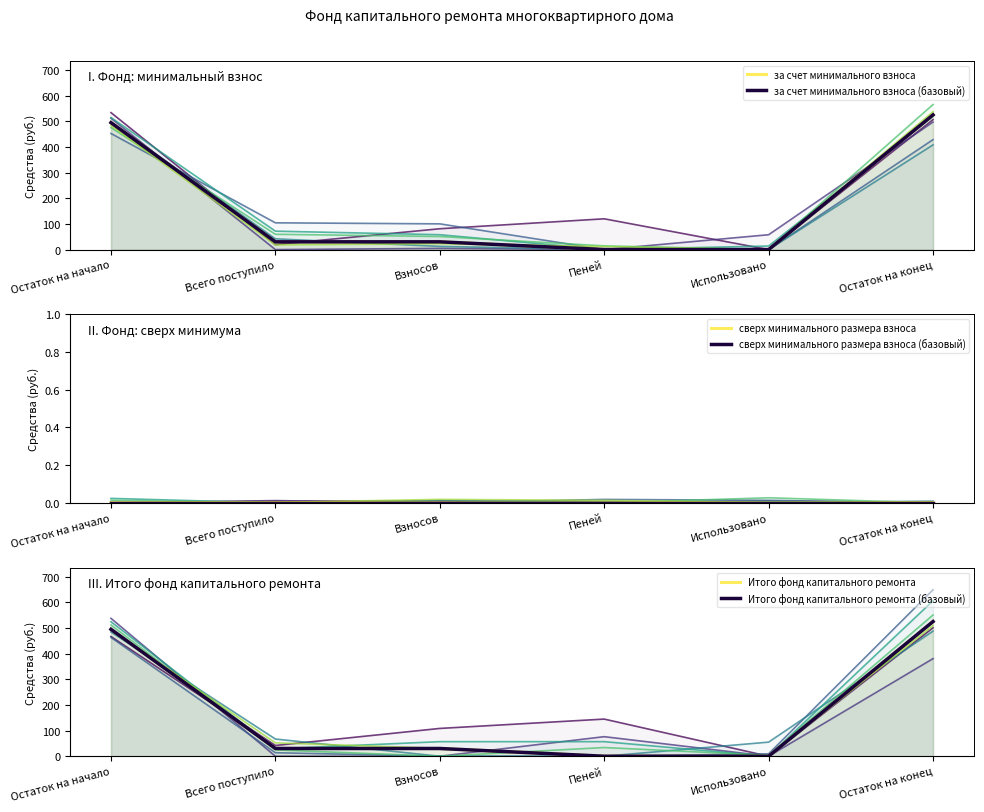

Reading right to left, list all the values displayed in this chart.

за счет минимального взноса: Остаток на конец=525.3	Использовано=0.0	Пеней=0.1	Взносов=30.2	Всего поступило=30.3	Остаток на начало=495.0
за счет минимального взноса (базовый): Остаток на конец=525.3	Использовано=0.0	Пеней=0.1	Взносов=30.2	Всего поступило=30.3	Остаток на начало=495.0
сверх минимального размера взноса: Остаток на конец=0.0	Использовано=0.0	Пеней=0.0	Взносов=0.0	Всего поступило=0.0	Остаток на начало=0.0
сверх минимального размера взноса (базовый): Остаток на конец=0.0	Использовано=0.0	Пеней=0.0	Взносов=0.0	Всего поступило=0.0	Остаток на начало=0.0
Итого фонд капитального ремонта: Остаток на конец=525.3	Использовано=0.0	Пеней=0.1	Взносов=30.2	Всего поступило=30.3	Остаток на начало=495.0
Итого фонд капитального ремонта (базовый): Остаток на конец=525.3	Использовано=0.0	Пеней=0.1	Взносов=30.2	Всего поступило=30.3	Остаток на начало=495.0